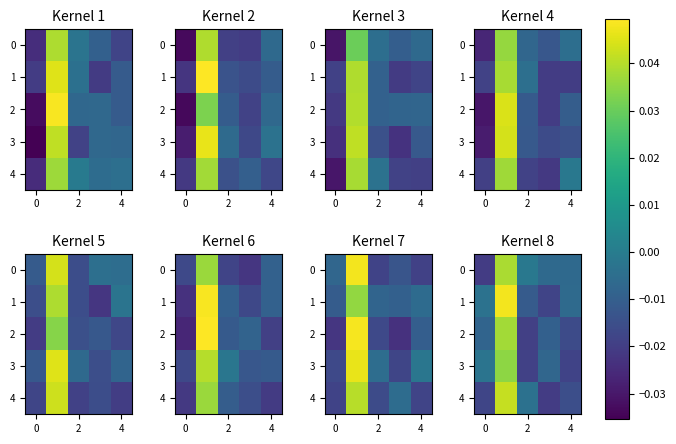

How many negative values does the row_0 series have?

4